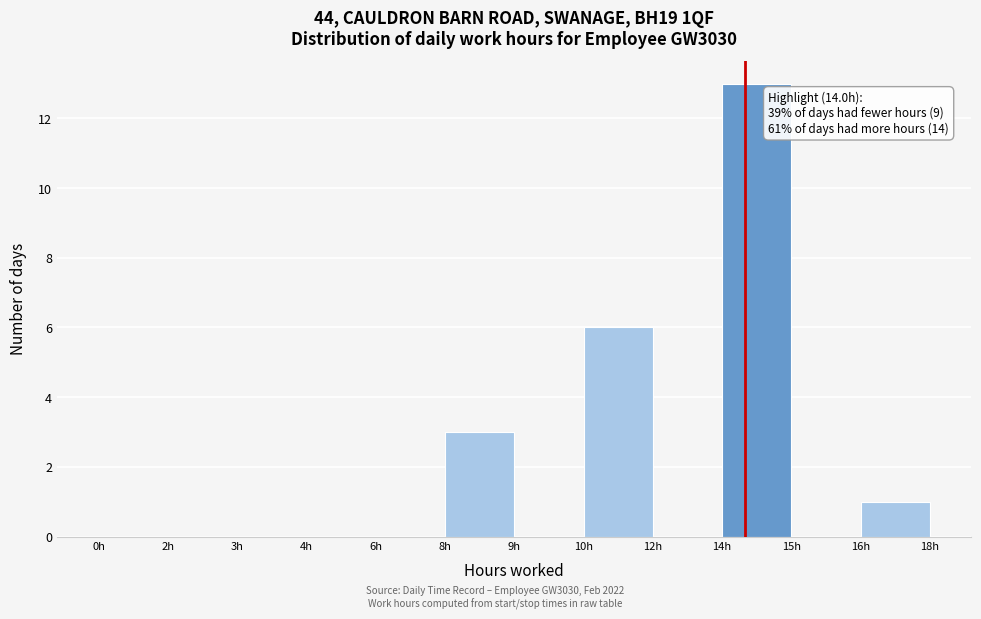

Reading left to right, what are all the values shown in this chart?

0h=0	2h=0	3h=0	4h=0	6h=0	8h=3	9h=0	10h=6	12h=0	14h=13	15h=0	16h=1